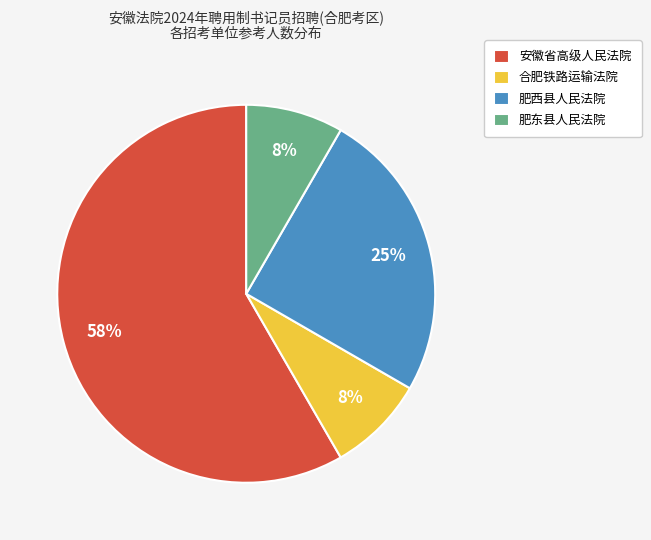

How many slices are in this pie chart?

4